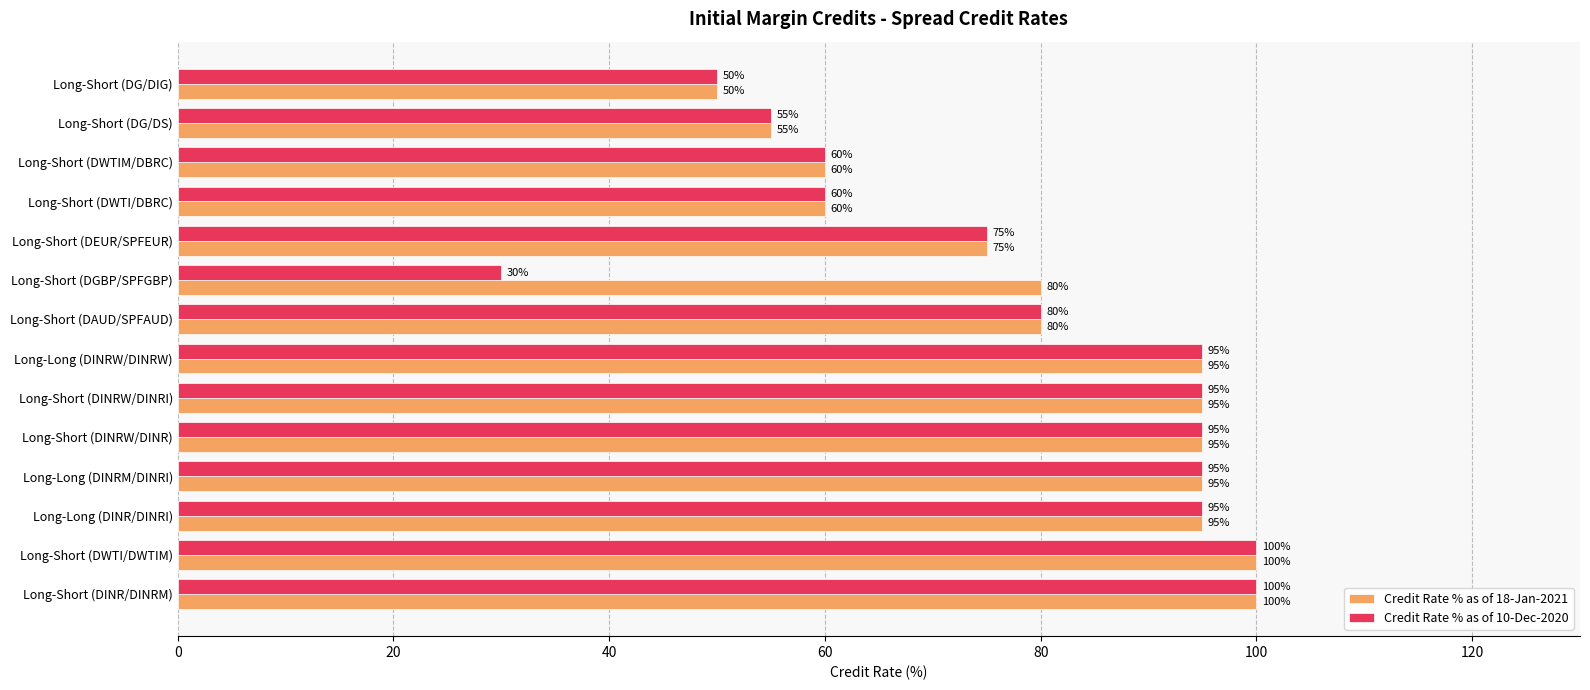

Which series has the widest spread of values?

Credit Rate % as of 10-Dec-2020